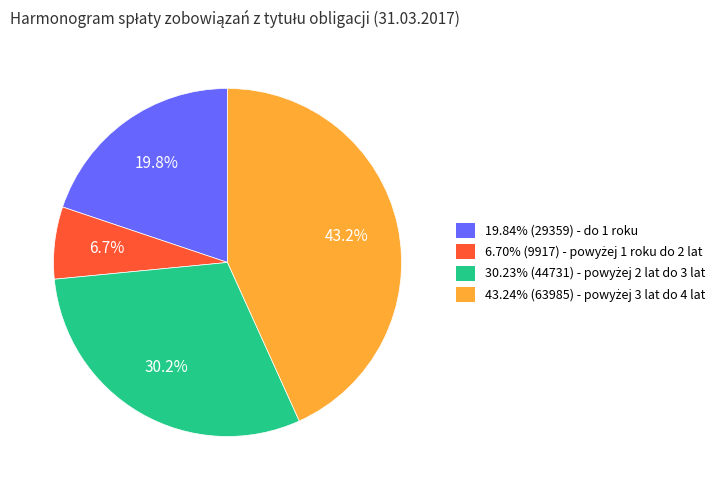

Does any single category account for the majority?

No